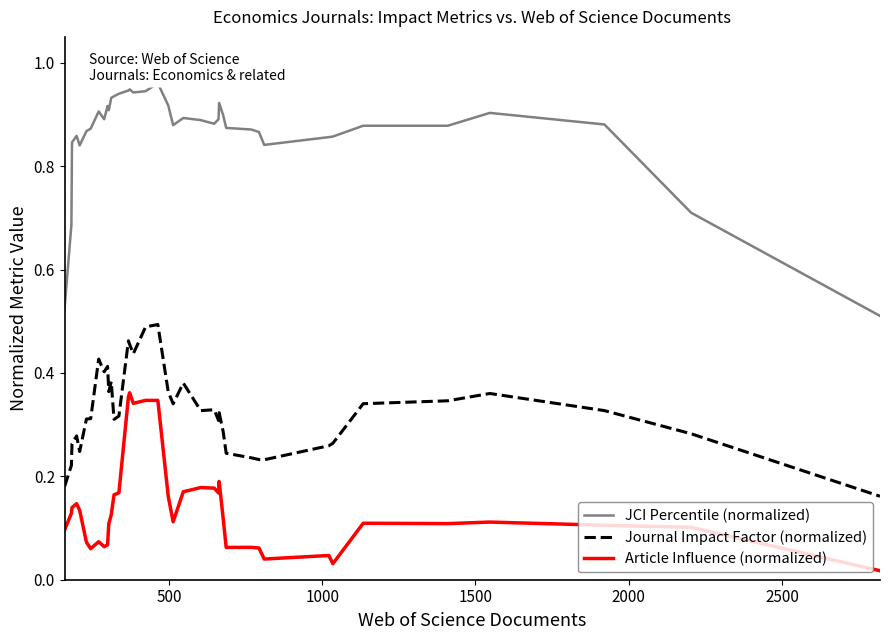

True or false: Journal Impact Factor (normalized) and Article Influence (normalized) cross at least once.

False